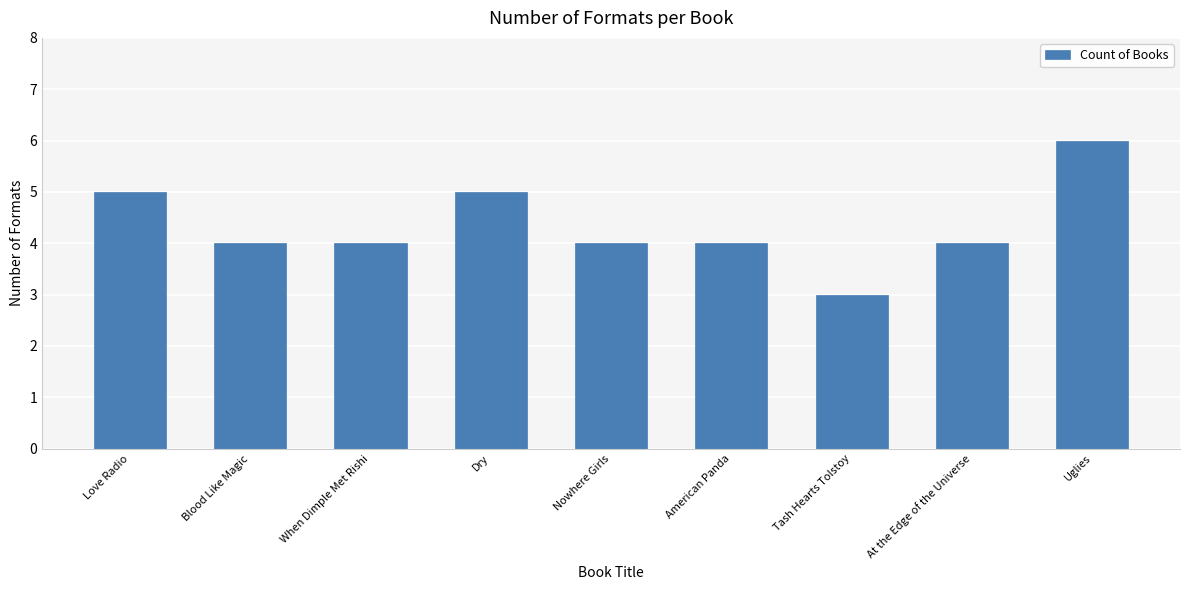

Between American Panda and Dry, which is larger?

Dry